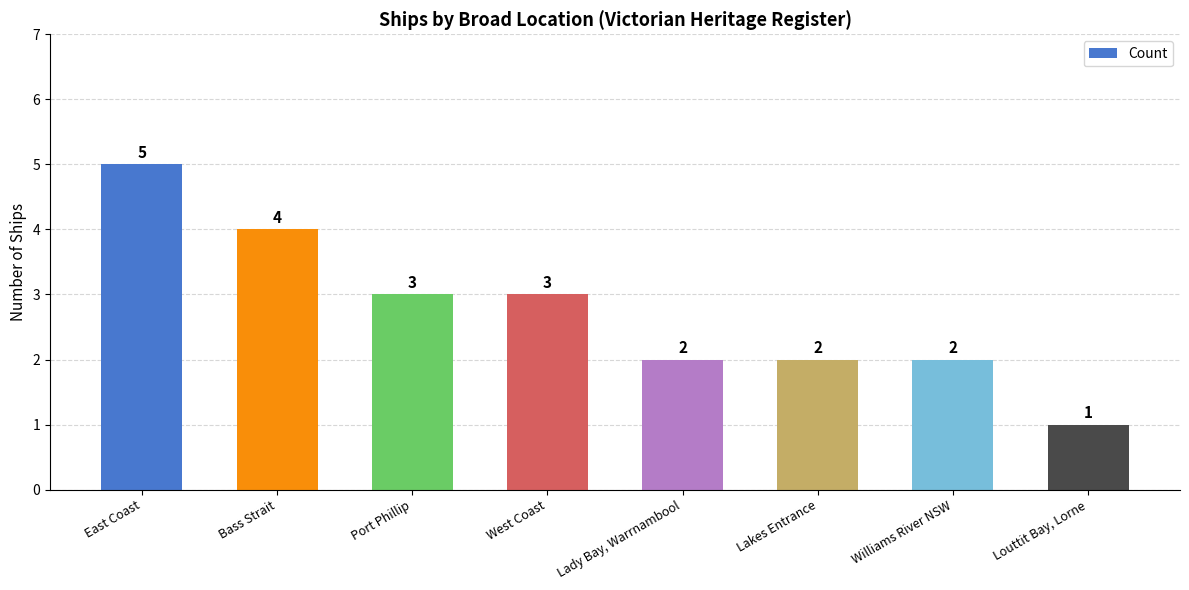

Reading left to right, transcribe all the data shown in this chart.

East Coast=5	Bass Strait=4	Port Phillip=3	West Coast=3	Lady Bay, Warrnambool=2	Lakes Entrance=2	Williams River NSW=2	Louttit Bay, Lorne=1